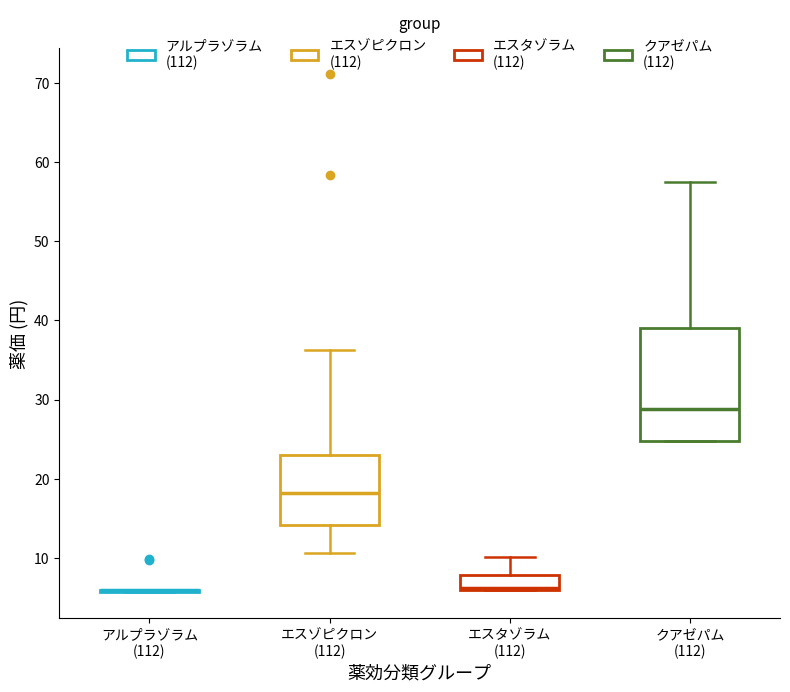

Where does the median line of the box for エスゾピクロン (112) sit on the y-axis? The values are not printed on the chart, so give them approximately, as read against the axis.

18